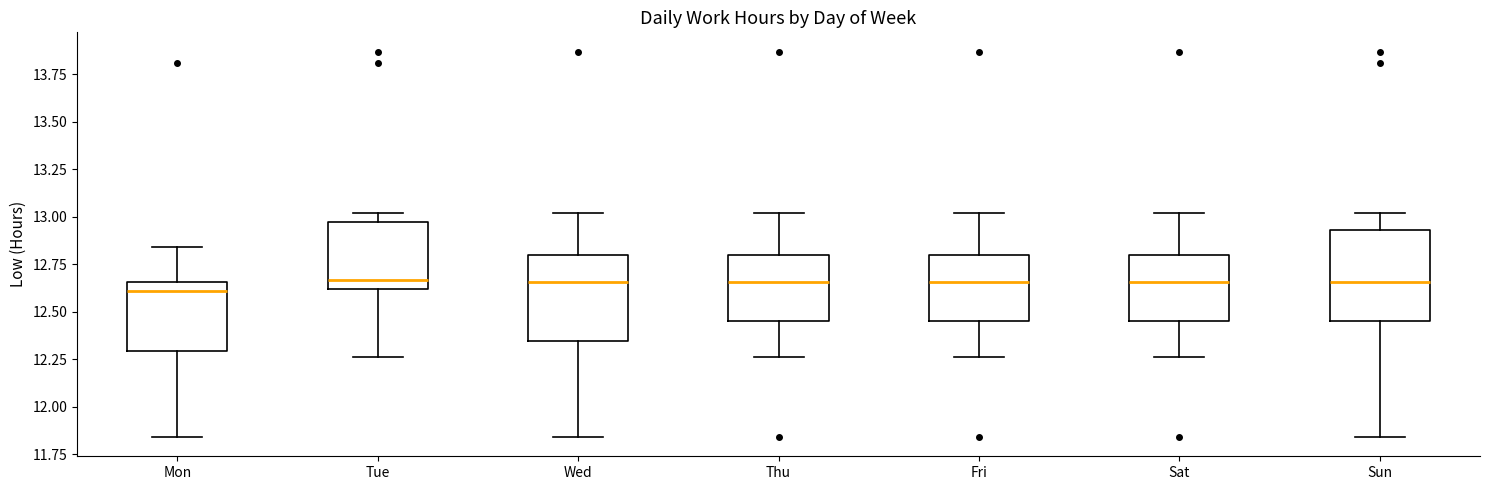

Where is the lower edge of the box for Thu on the y-axis? The values are not printed on the chart, so give them approximately, as read against the axis.

12.45